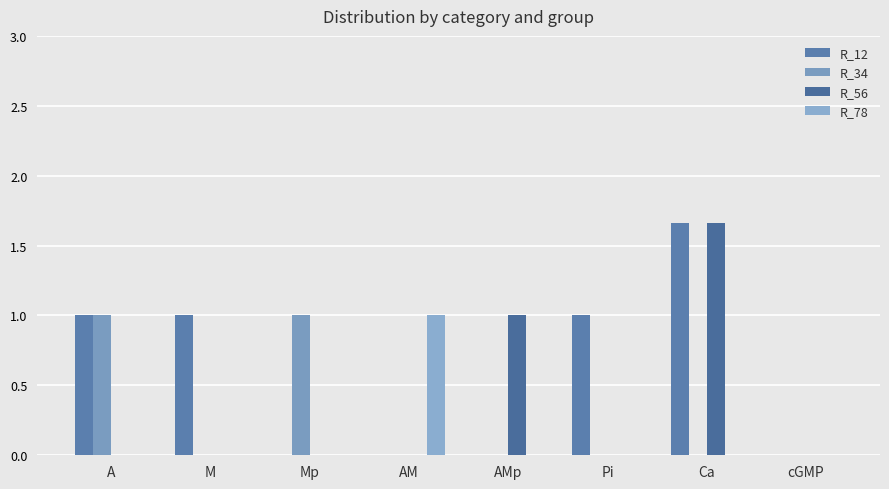

What are all the series names shown in the legend?

R_12, R_34, R_56, R_78